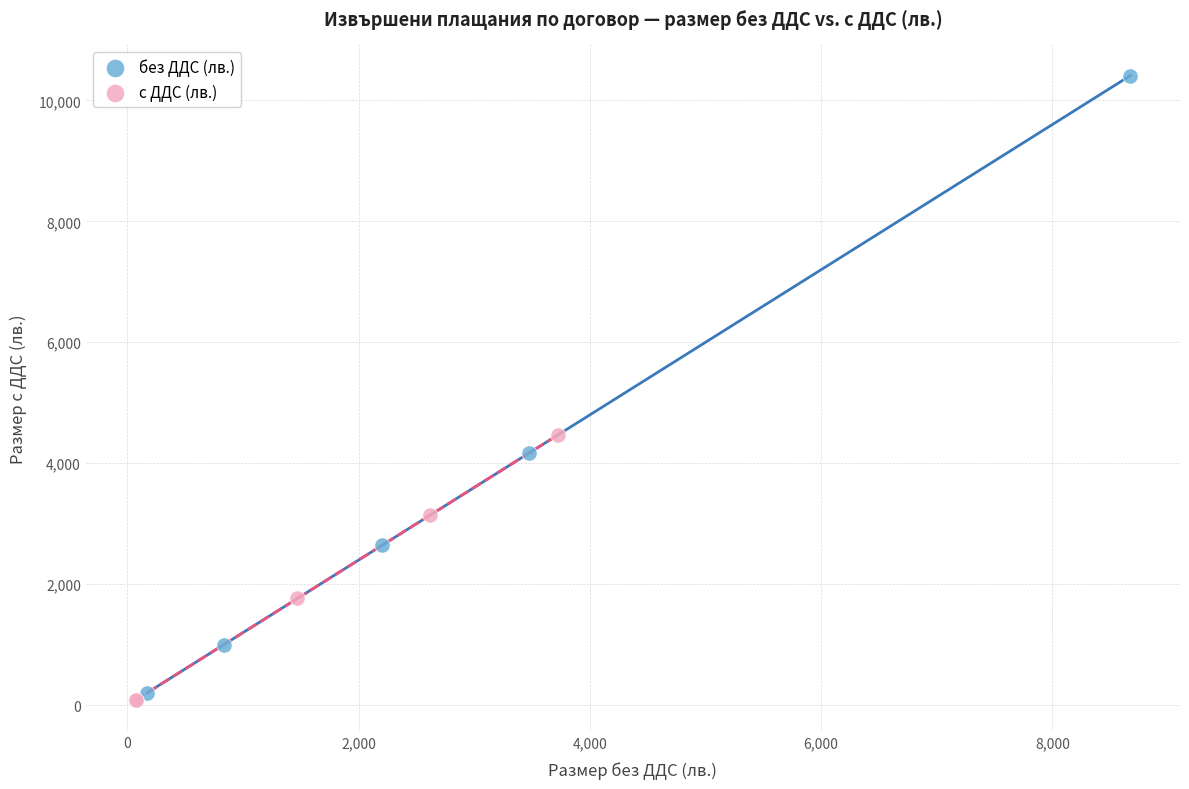

Which series reaches the maximum Y coordinate?

без ДДС (лв.)